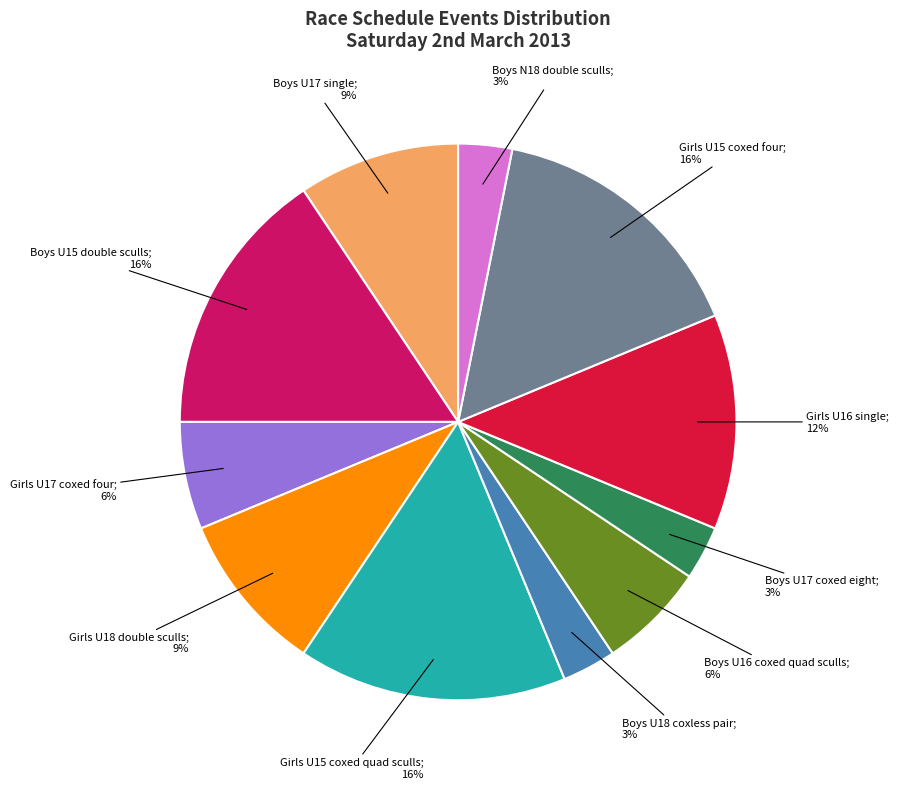

Is there any slice that represents more than half of the pie?

No